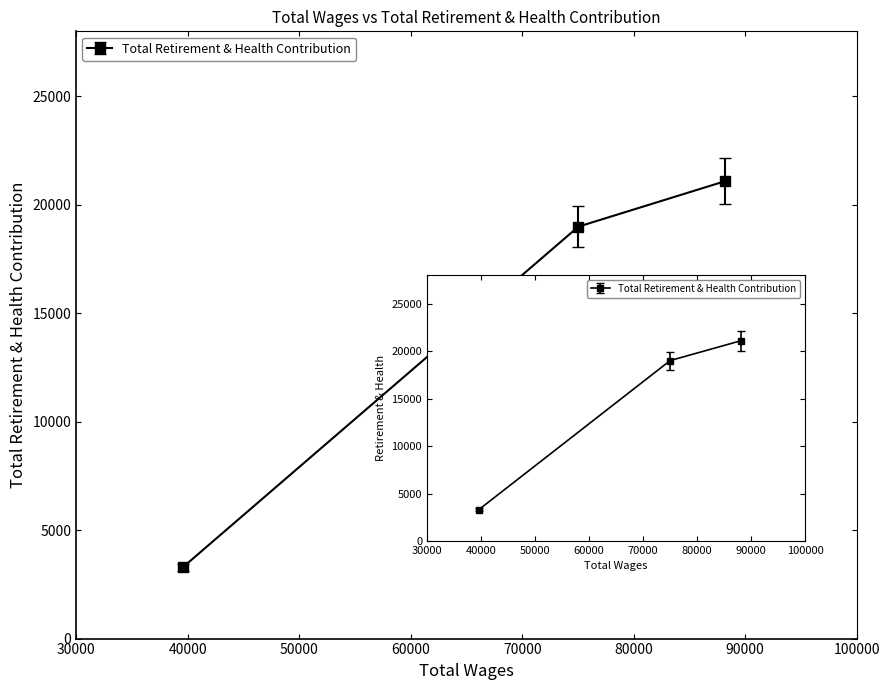

Count the number of values greater than 18994.

1